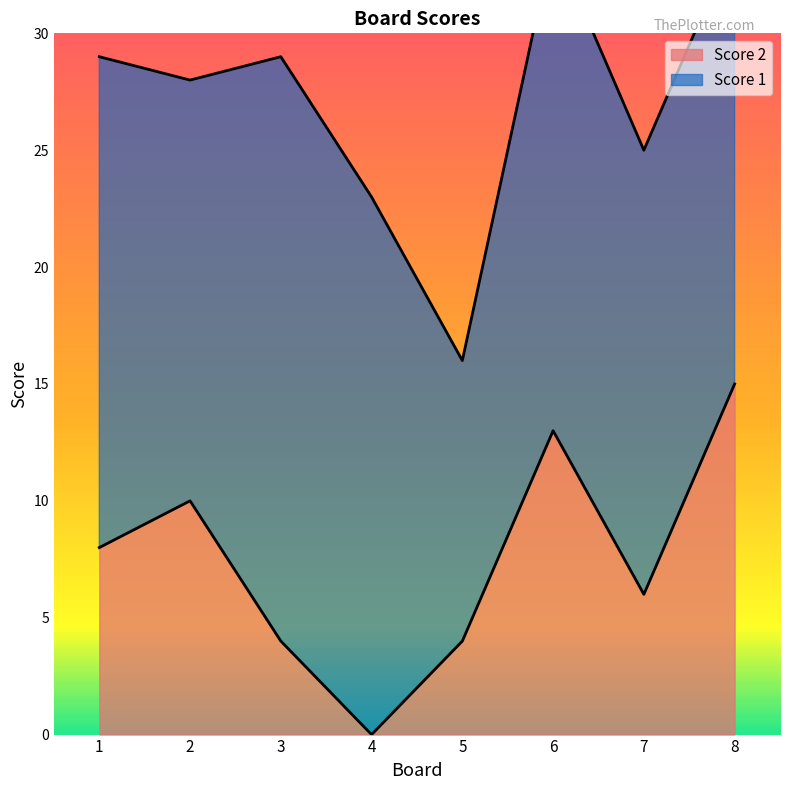

What is the sum of the values at 8 and 5?

19